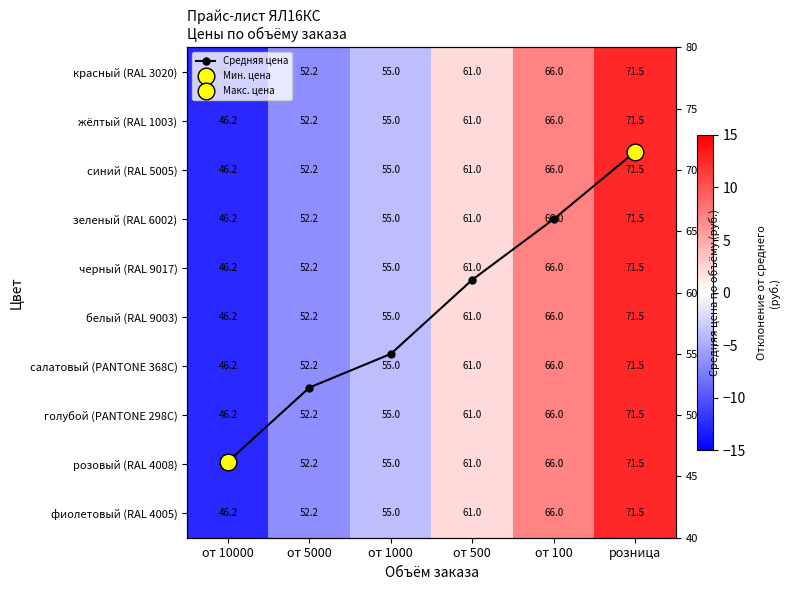

The Средняя цена series shows 30.5 at от 500. True or false?

False